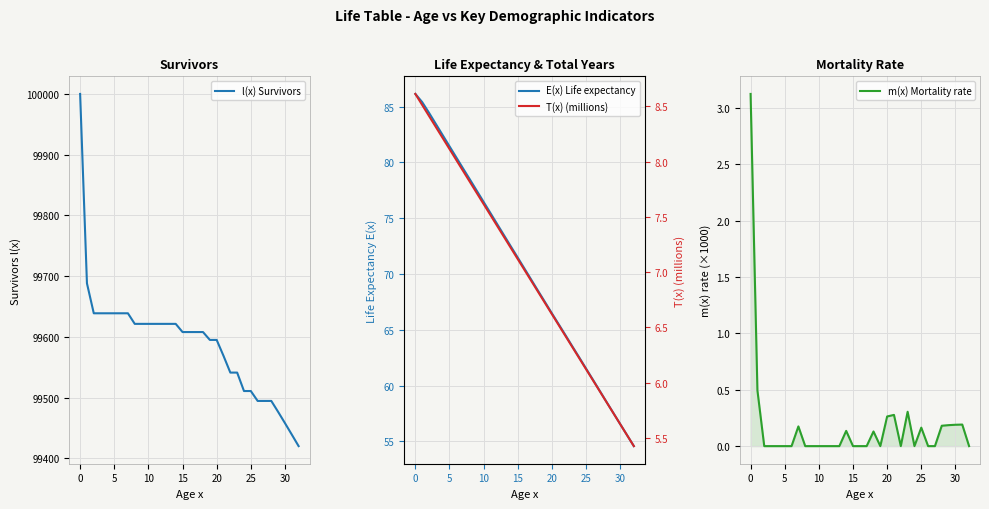

What is the minimum value for l(x) Survivors?

99420.2